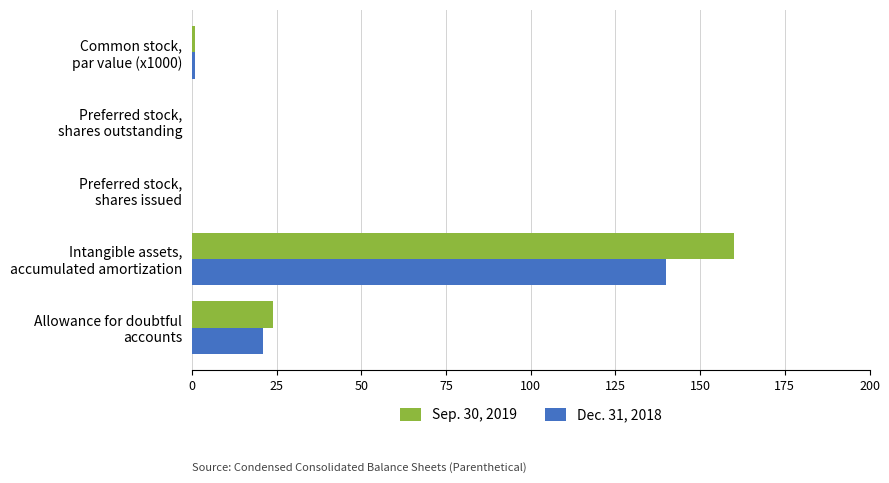

Which series has the widest spread of values?

Sep. 30, 2019